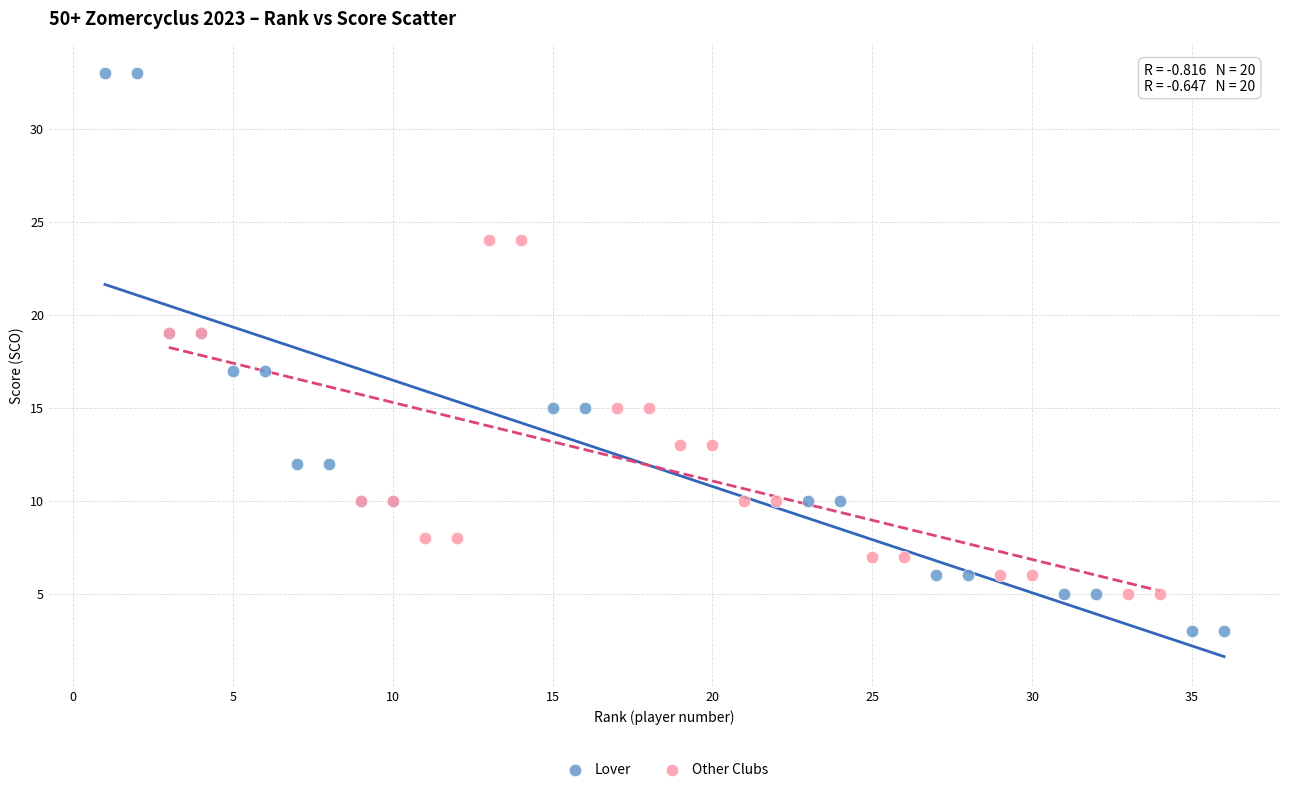

What are all the series names shown in the legend?

Lover, Other Clubs